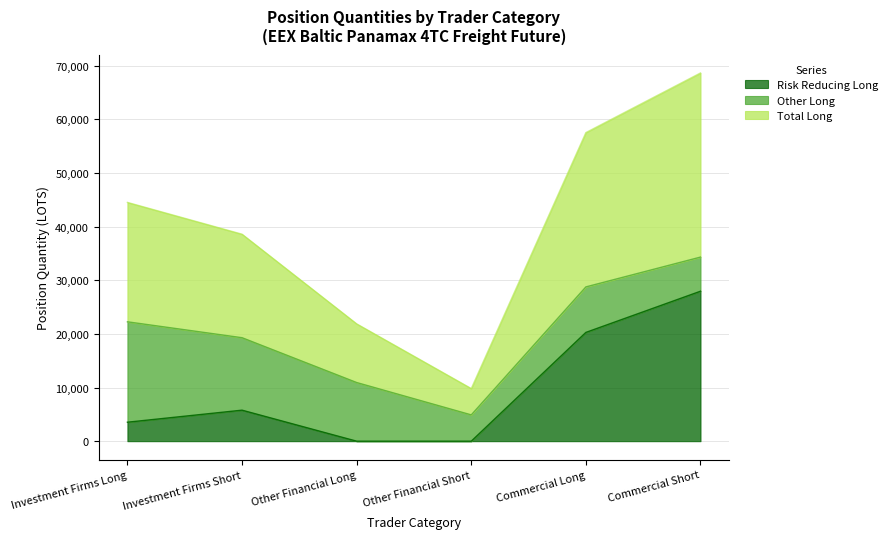

What is the label of the 2nd point from the right?

Commercial Long